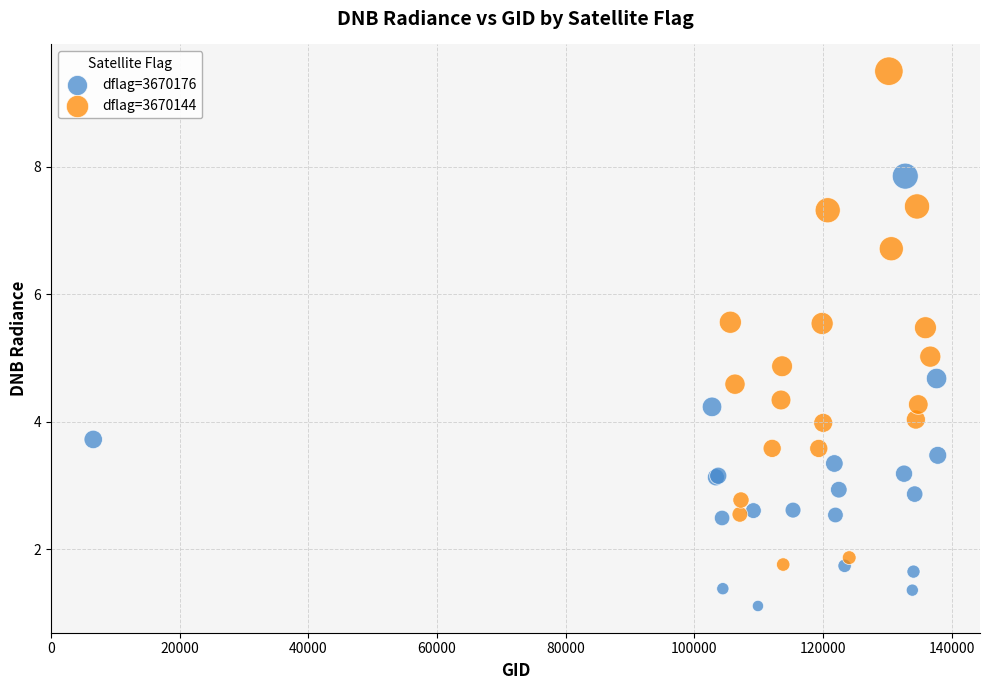

Which series reaches the maximum Y coordinate?

dflag=3670144